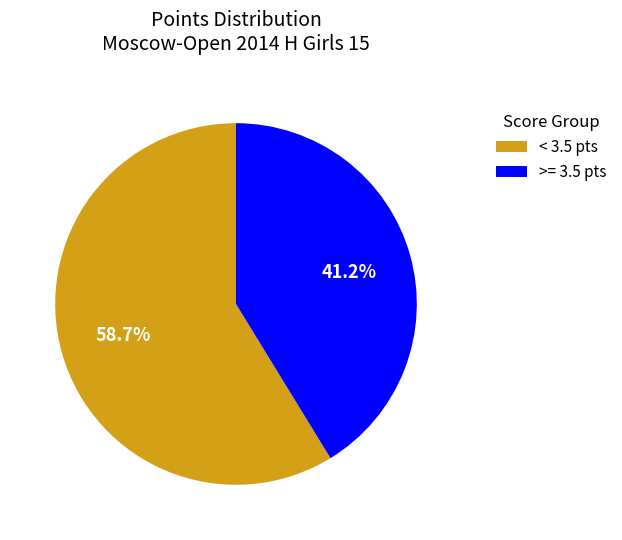

Rank the categories by value from highest to lowest.

< 3.5 pts, >= 3.5 pts